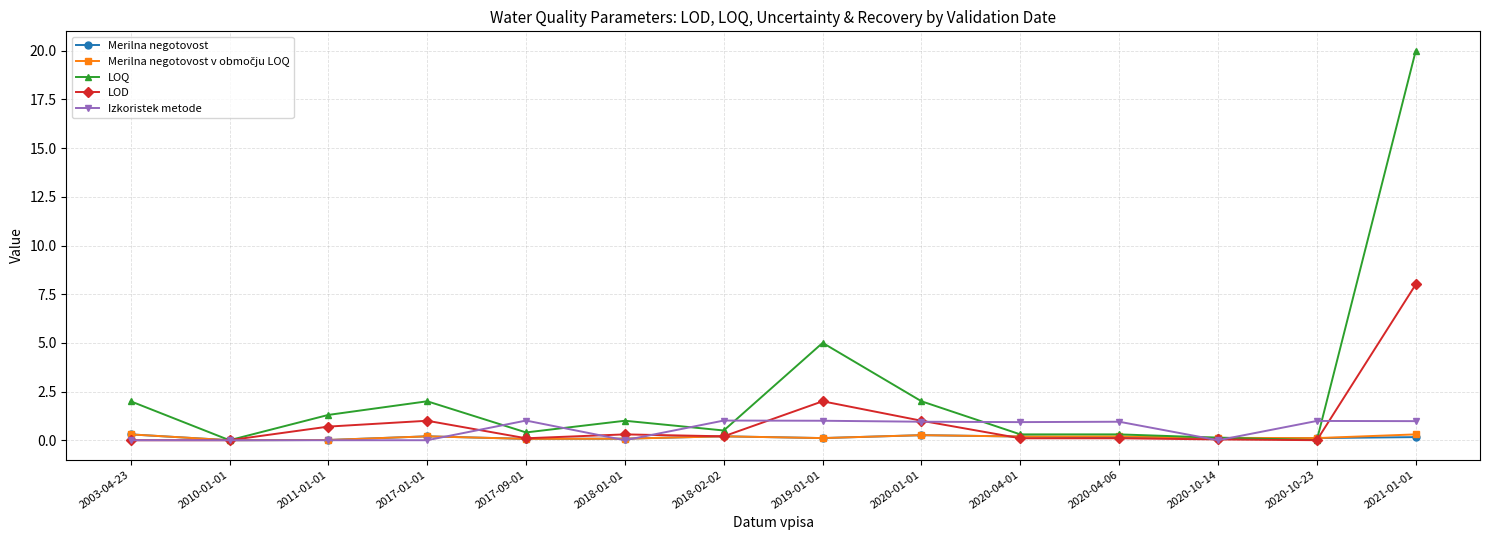

At which label is LOD closest to 4?

2019-01-01